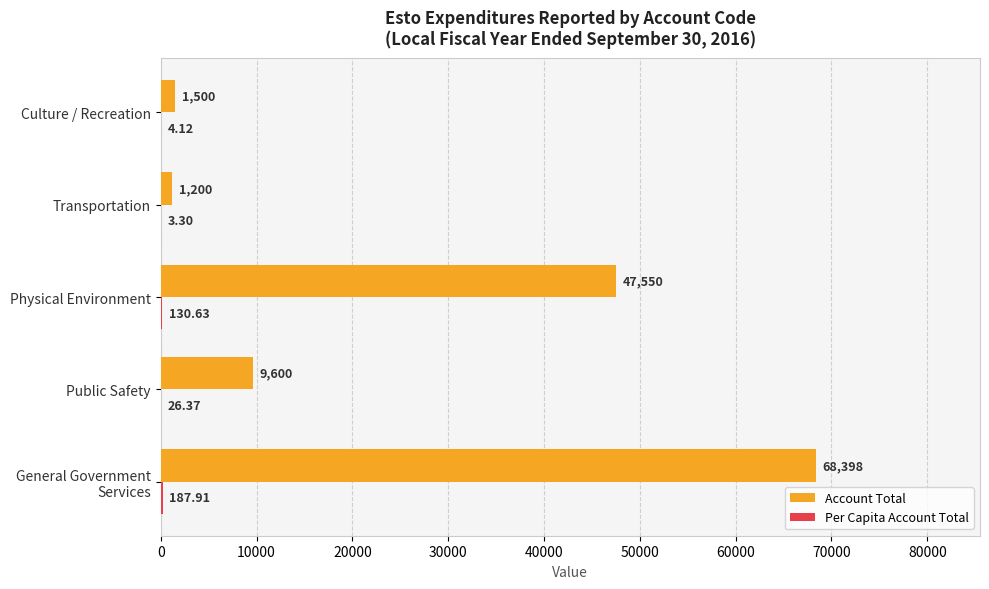

Which series has the widest spread of values?

Account Total